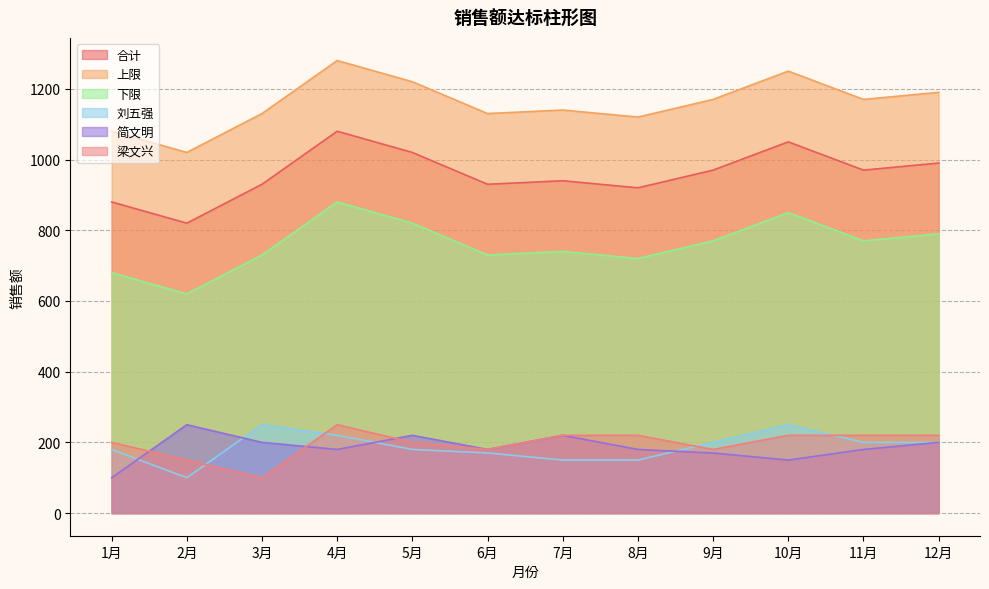

Reading right to left, what are all the values shown in this chart?

合计: 12月=990	11月=970	10月=1050	9月=970	8月=920	7月=940	6月=930	5月=1020	4月=1080	3月=930	2月=820	1月=880
上限: 12月=1190	11月=1170	10月=1250	9月=1170	8月=1120	7月=1140	6月=1130	5月=1220	4月=1280	3月=1130	2月=1020	1月=1080
下限: 12月=790	11月=770	10月=850	9月=770	8月=720	7月=740	6月=730	5月=820	4月=880	3月=730	2月=620	1月=680
刘五强: 12月=200	11月=200	10月=250	9月=200	8月=150	7月=150	6月=170	5月=180	4月=220	3月=250	2月=100	1月=180
简文明: 12月=200	11月=180	10月=150	9月=170	8月=180	7月=220	6月=180	5月=220	4月=180	3月=200	2月=250	1月=100
梁文兴: 12月=220	11月=220	10月=220	9月=180	8月=220	7月=220	6月=180	5月=200	4月=250	3月=100	2月=150	1月=200